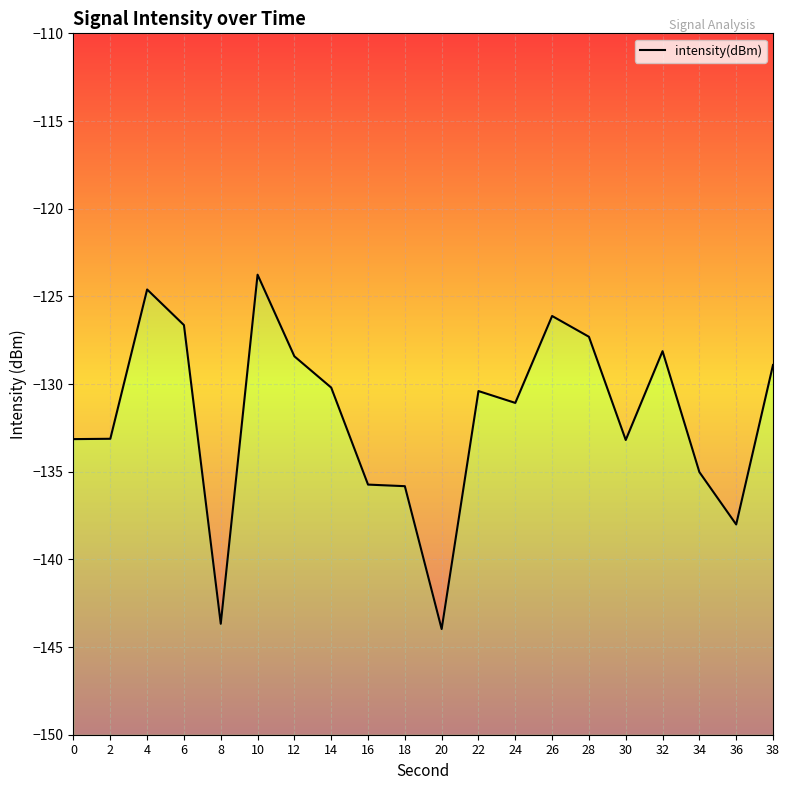

How many points are lower than both their immediate neighbors (excluding endpoints)?

5